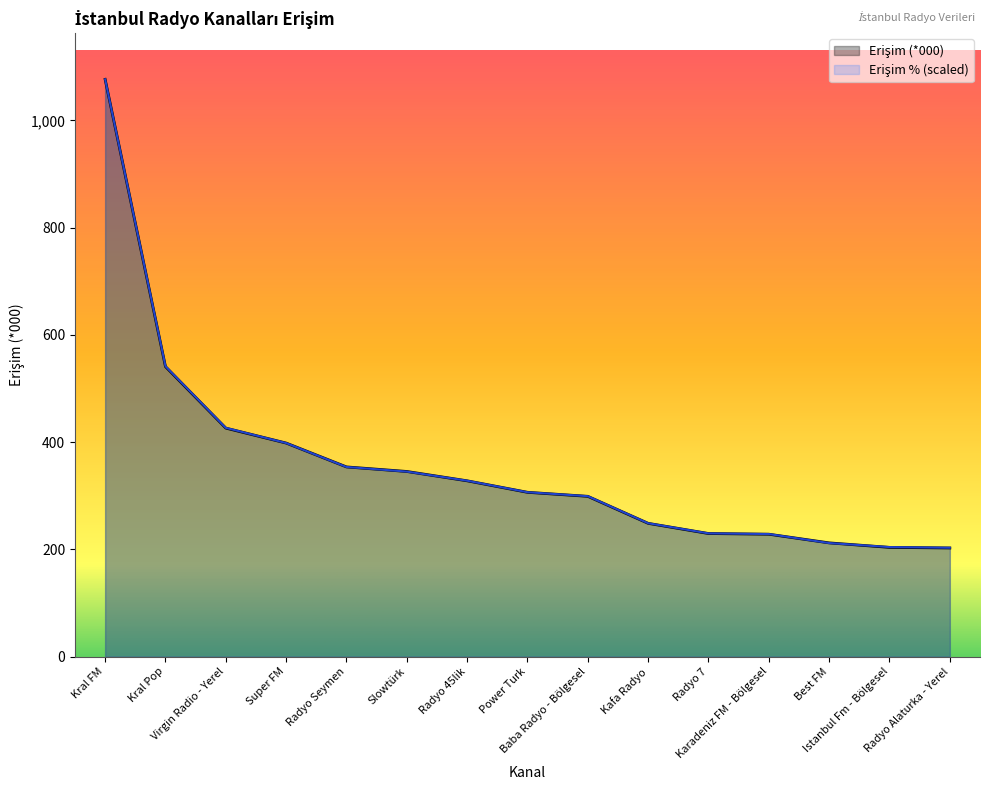

What is the label of the 14th point from the left?

Istanbul Fm - Bölgesel